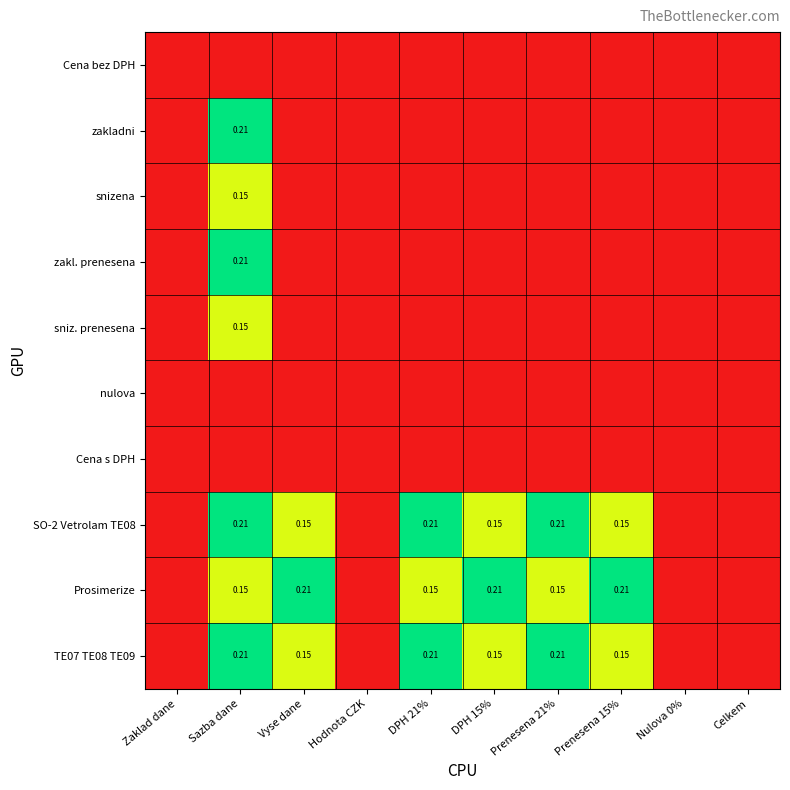

Is the value of TE07 TE08 TE09 at Vyse dane greater than the value of Cena s DPH at Prenesena 21%?

Yes